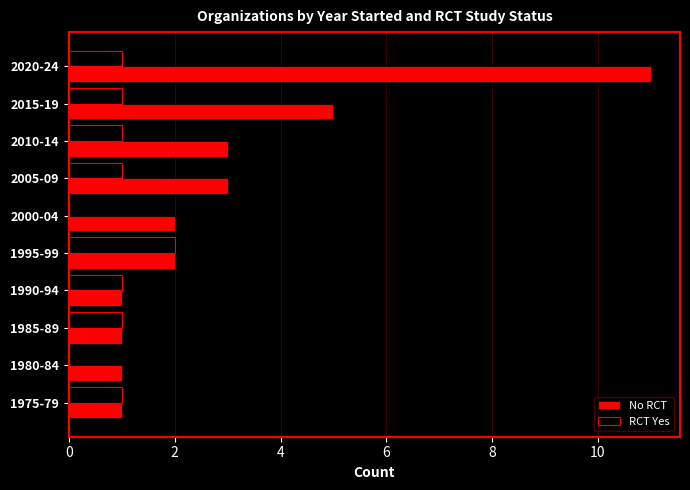

Which series has the largest total across all categories?

No RCT